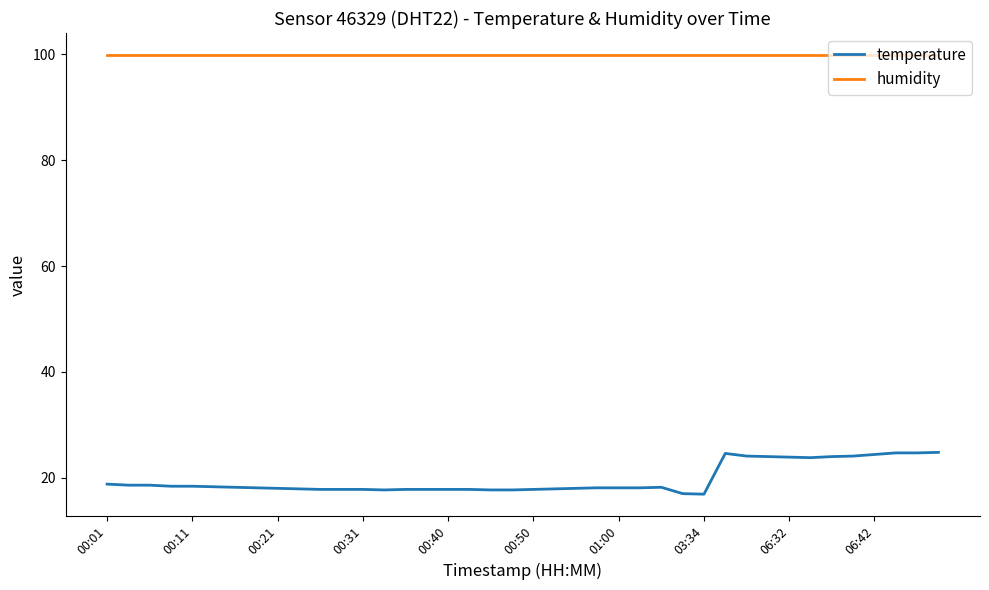

What is the greatest value displayed?

99.9